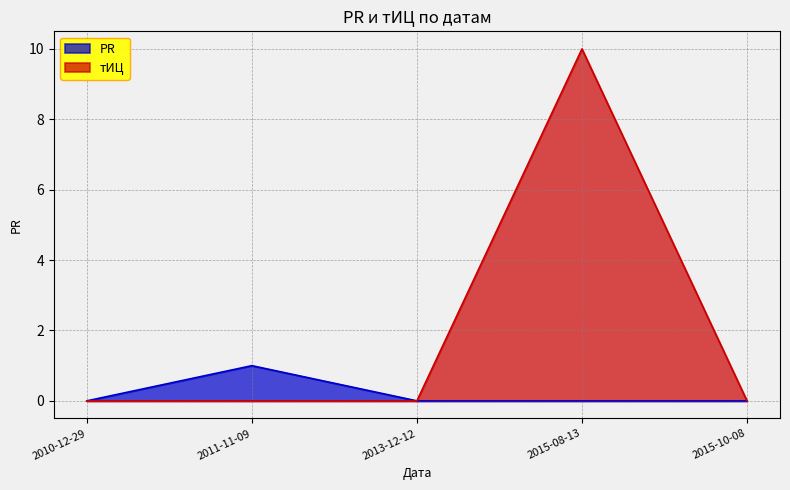

Is it true that тИЦ equals 0 at 2013-12-12?

True